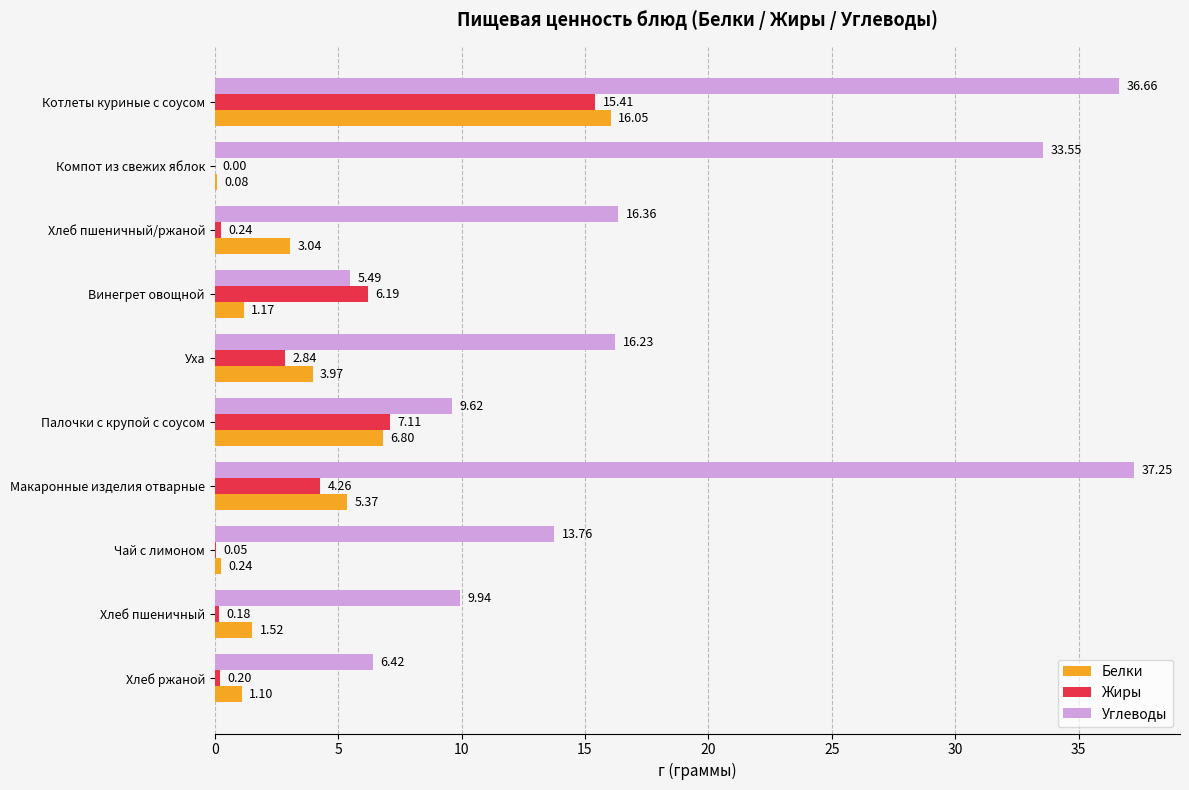

Which series changed the most between Палочки с крупой с соусом and Хлеб пшеничный?

Жиры